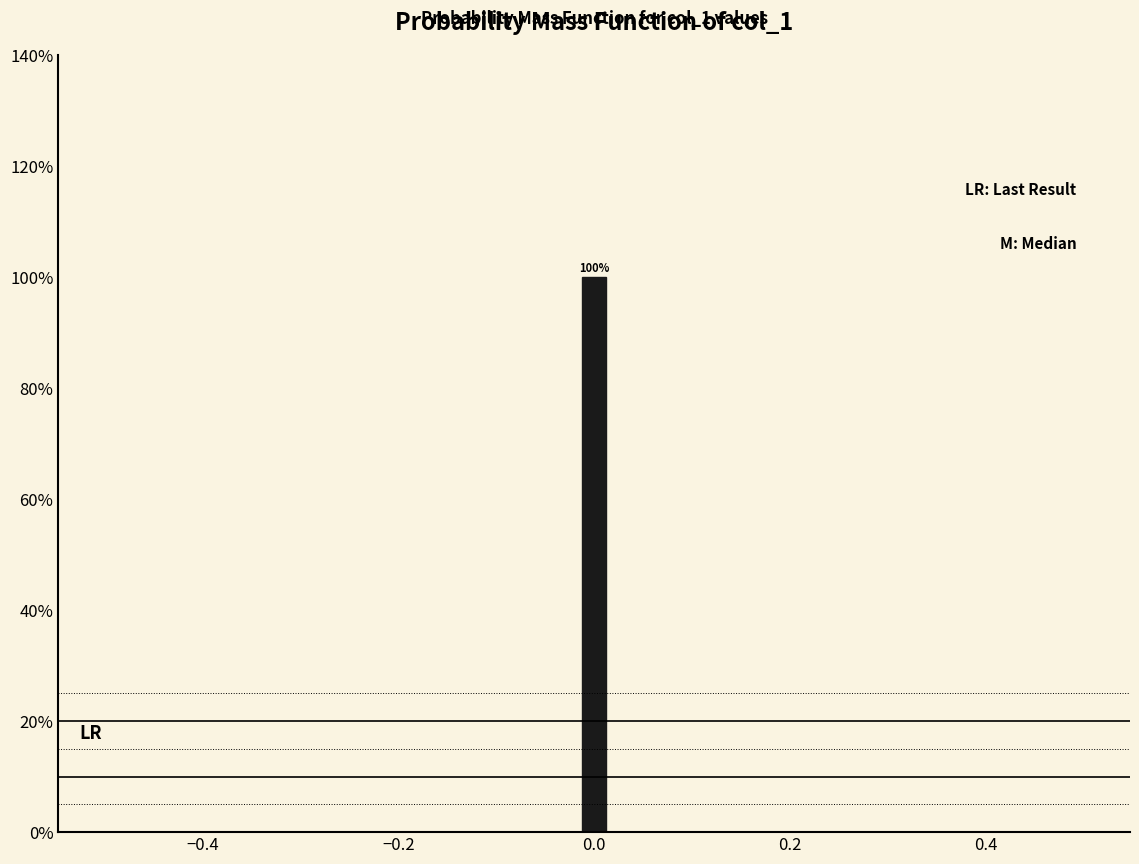

Around what value on the x-axis is the tallest bar? Give the approximate position of its centre, as read against the axis.

0.00